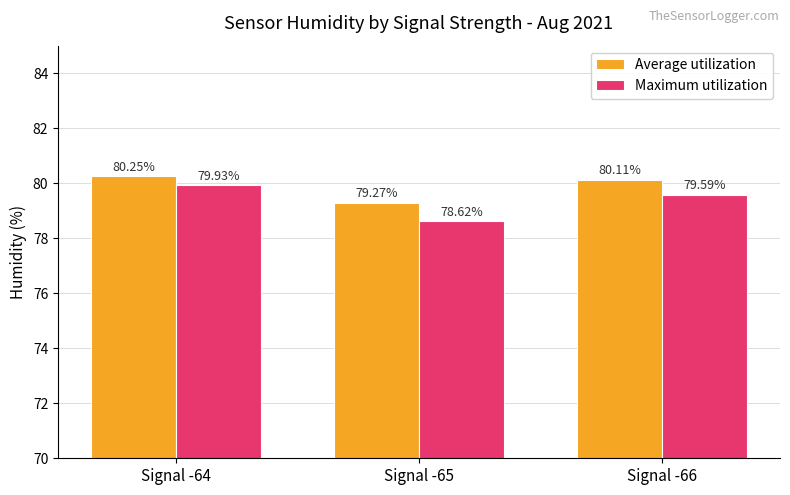

At which label does Maximum utilization first exceed 79?

Signal -64